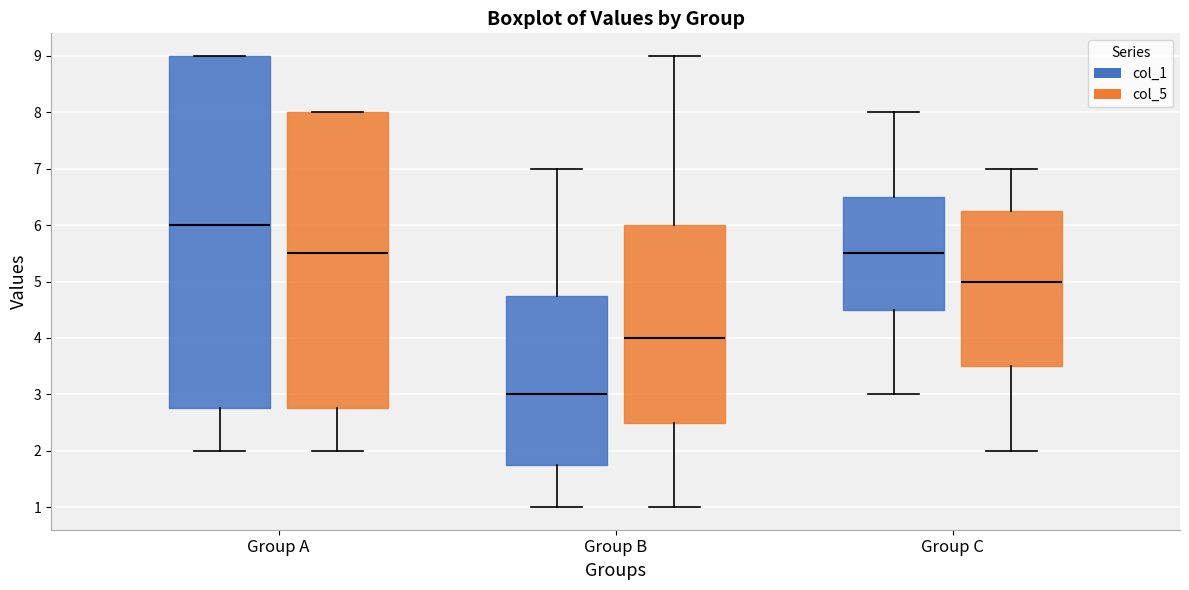

Comparing the boxes themselves (not the whiskers), which one is the tallest?

Group A (col_1)